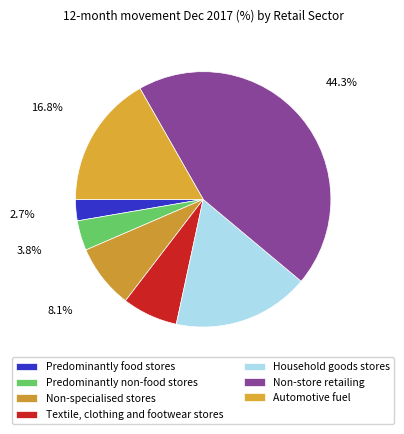

Count the number of slices in the pie.

7